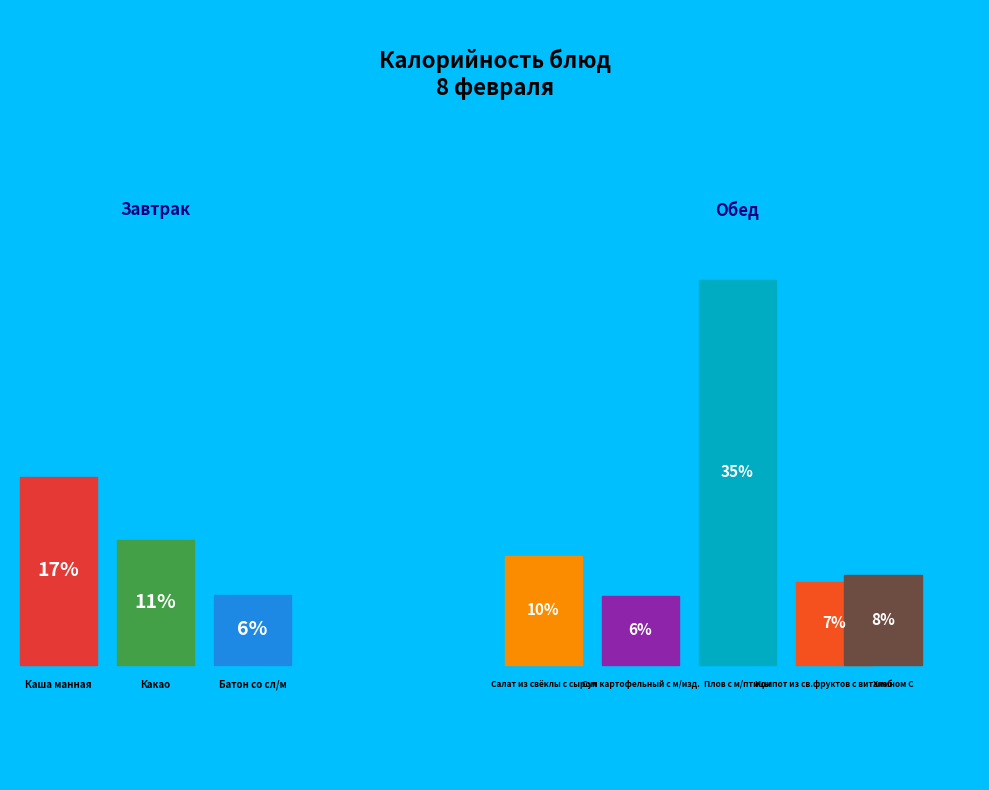

Rank the categories by value from highest to lowest.

Плов с м/птицы, Каша манная, Какао, Салат из свёклы с сыром, Хлеб, Компот из св.фруктов с витамином С, Батон со сл/м, Суп картофельный с м/изд.